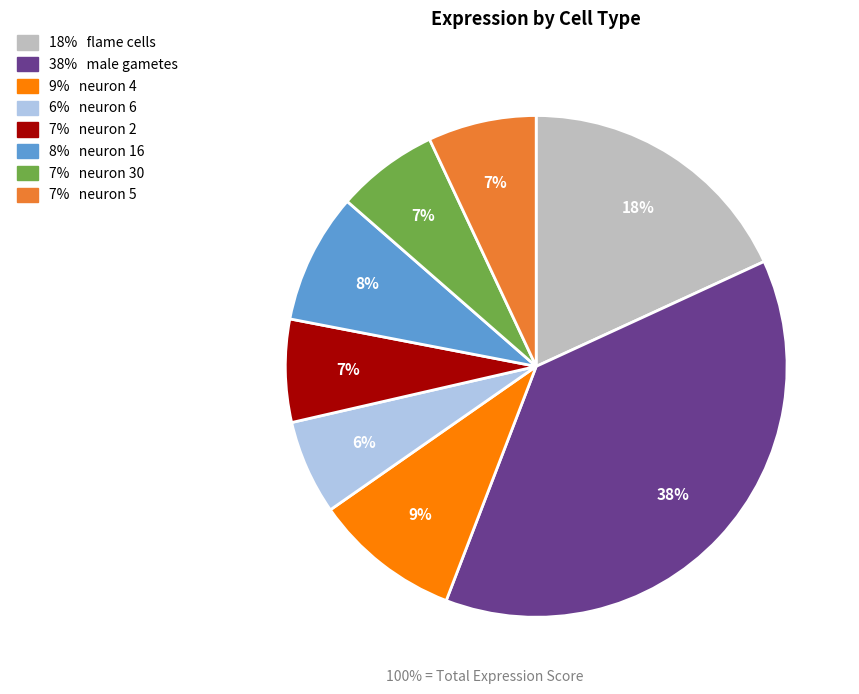

How many segments does this pie chart have?

8